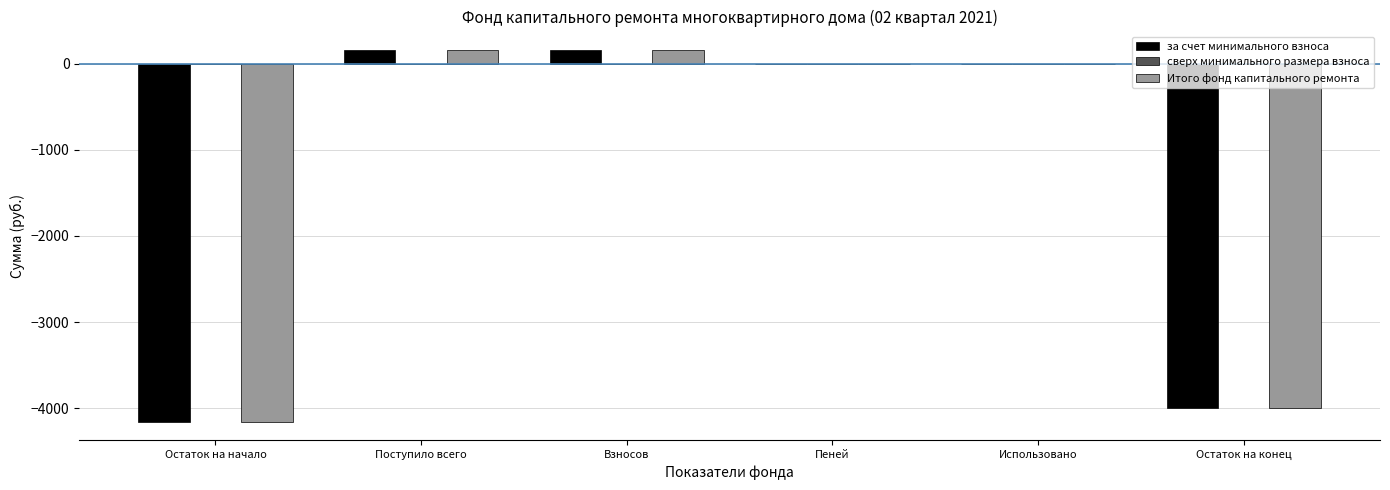

What is the total value across all series at Остаток на конец?

-7994.8